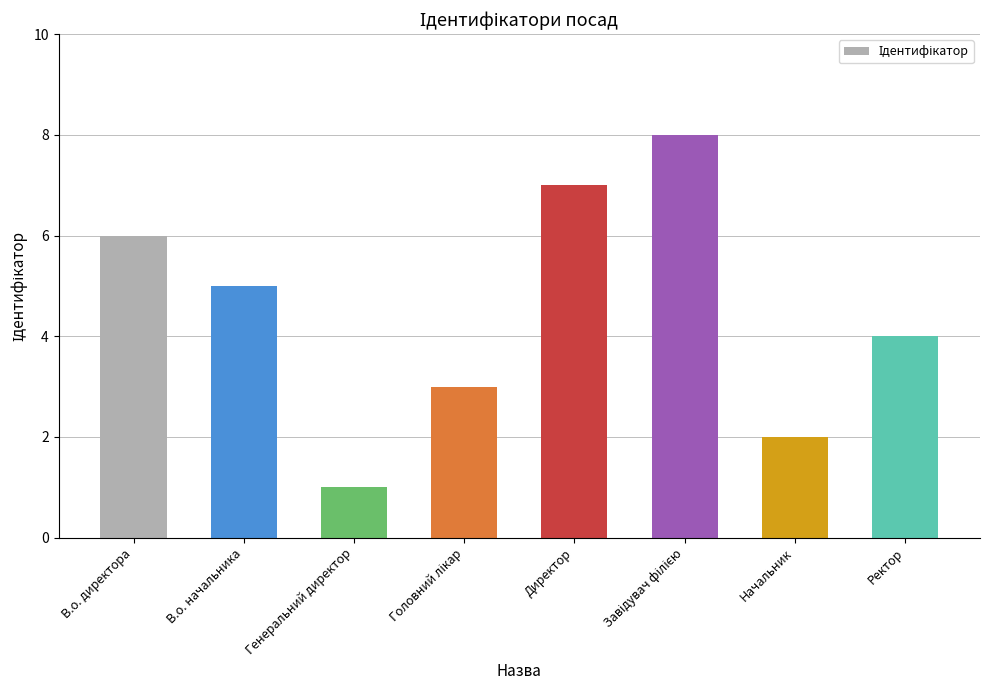

Reading right to left, list all the values displayed in this chart.

4	2	8	7	3	1	5	6